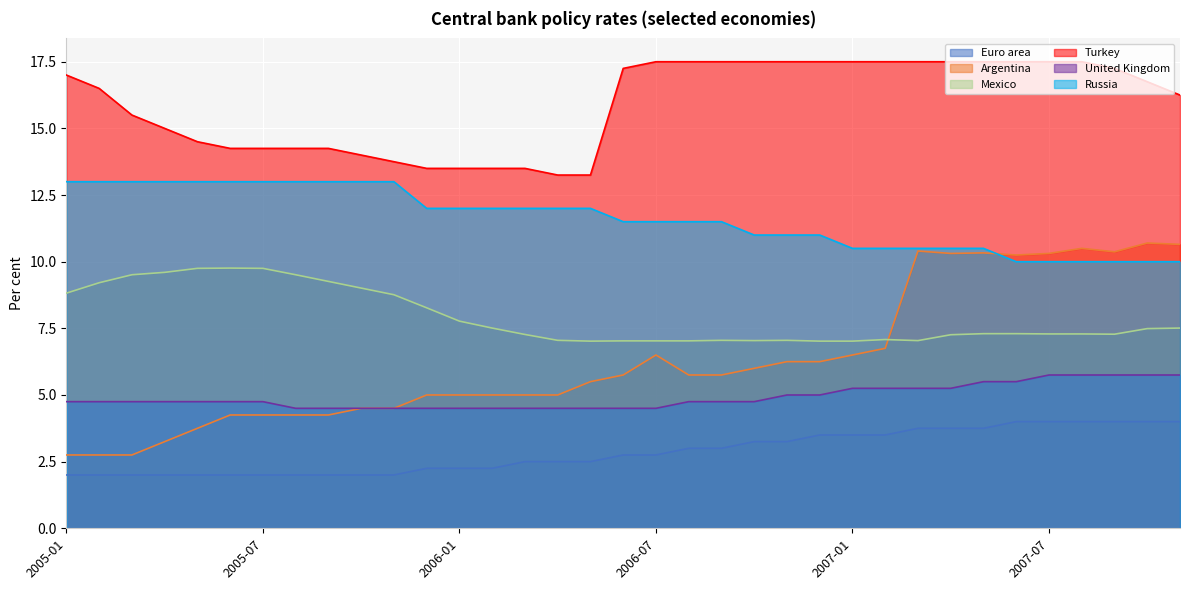

What is the total value across all series at 2007-09?

54.6